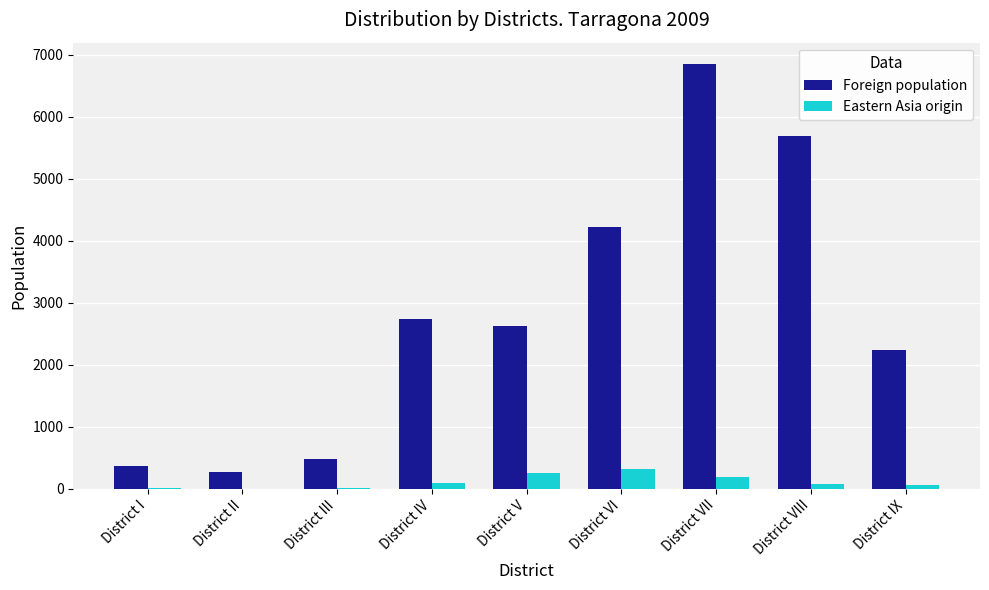

What is the average value of the Foreign population series?

2825